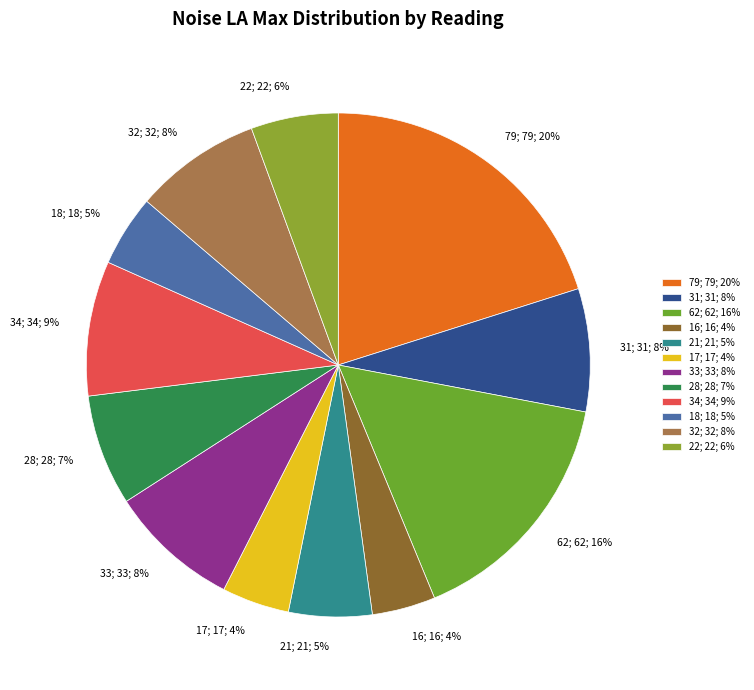

Is 34; 34; 9% the majority of the pie?

No